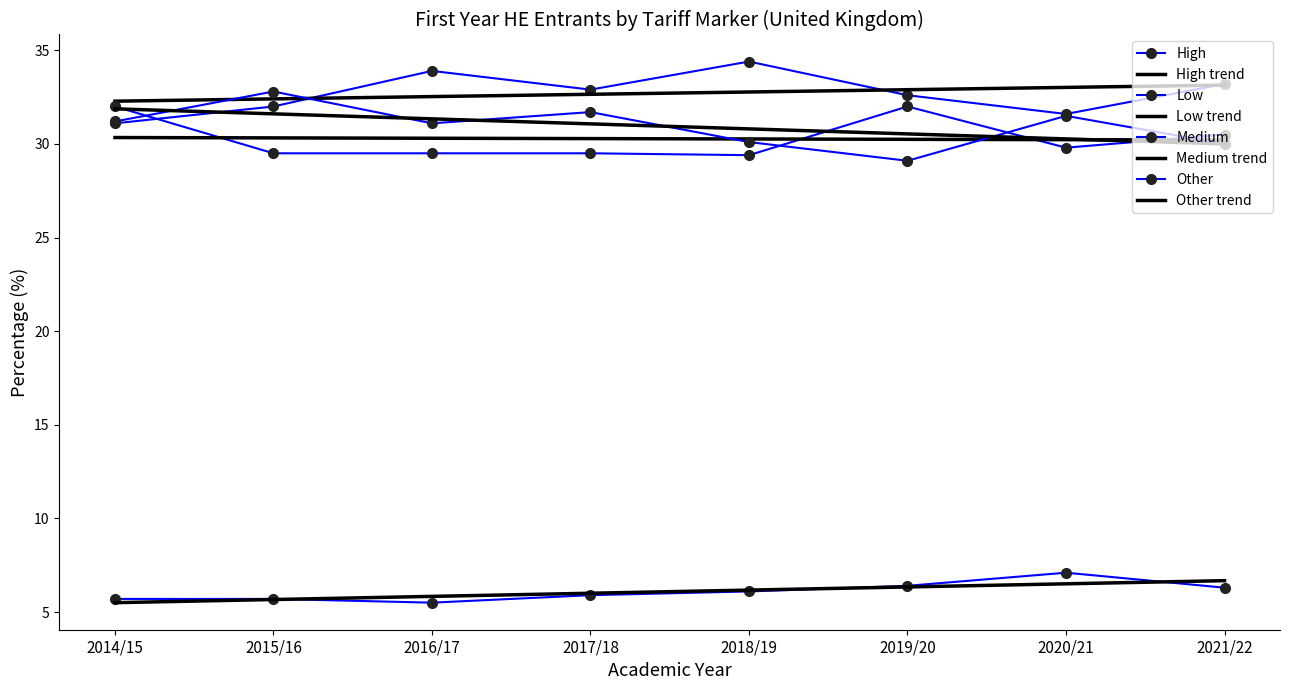

At which label is Other closest to 6?

2017/18